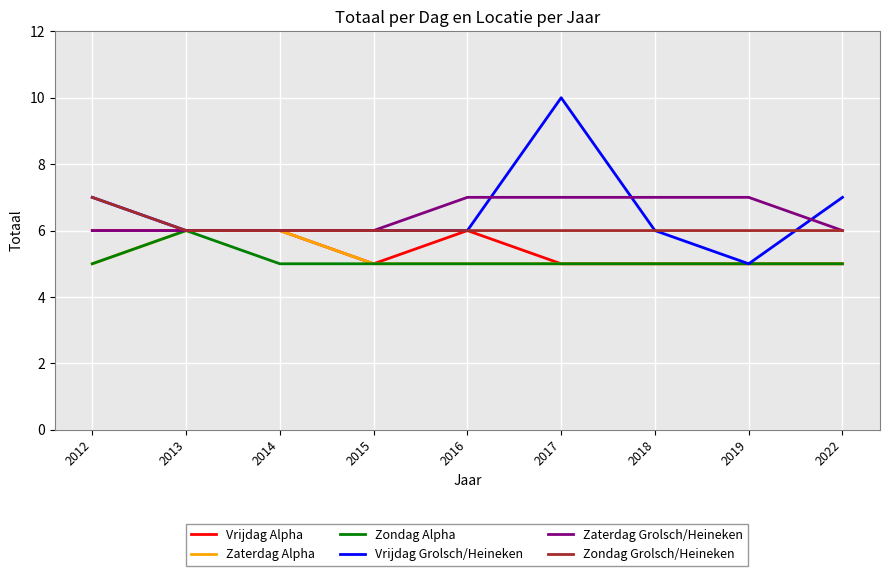

The value of Zondag Alpha at 2014 is 1. True or false?

False